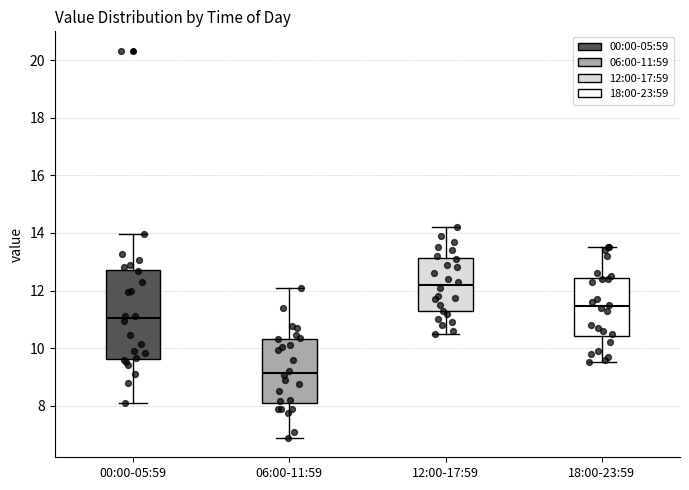

Comparing the boxes themselves (not the whiskers), which one is the tallest?

00:00-05:59